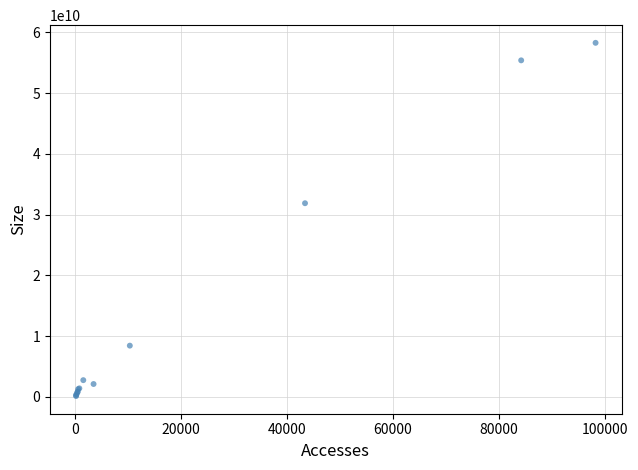

What Y value in the scatter plot is closest to 29194244403?

31863733307